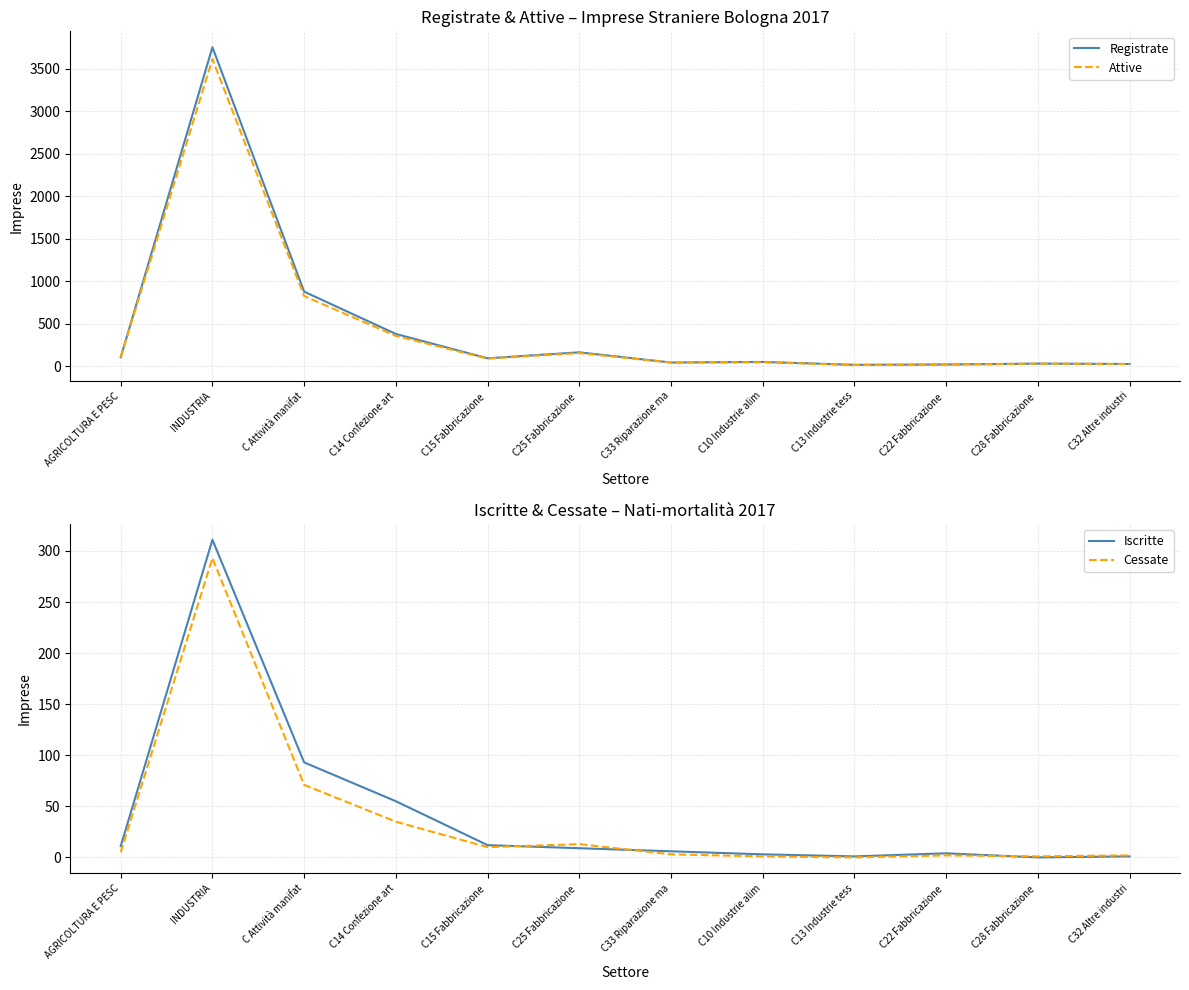

Rank the categories by Attive value from lowest to highest.

C13 Industrie tess, C22 Fabbricazione , C32 Altre industri, C28 Fabbricazione , C33 Riparazione ma, C10 Industrie alim, C15 Fabbricazione , AGRICOLTURA E PESC, C25 Fabbricazione , C14 Confezione art, C Attività manifat, INDUSTRIA